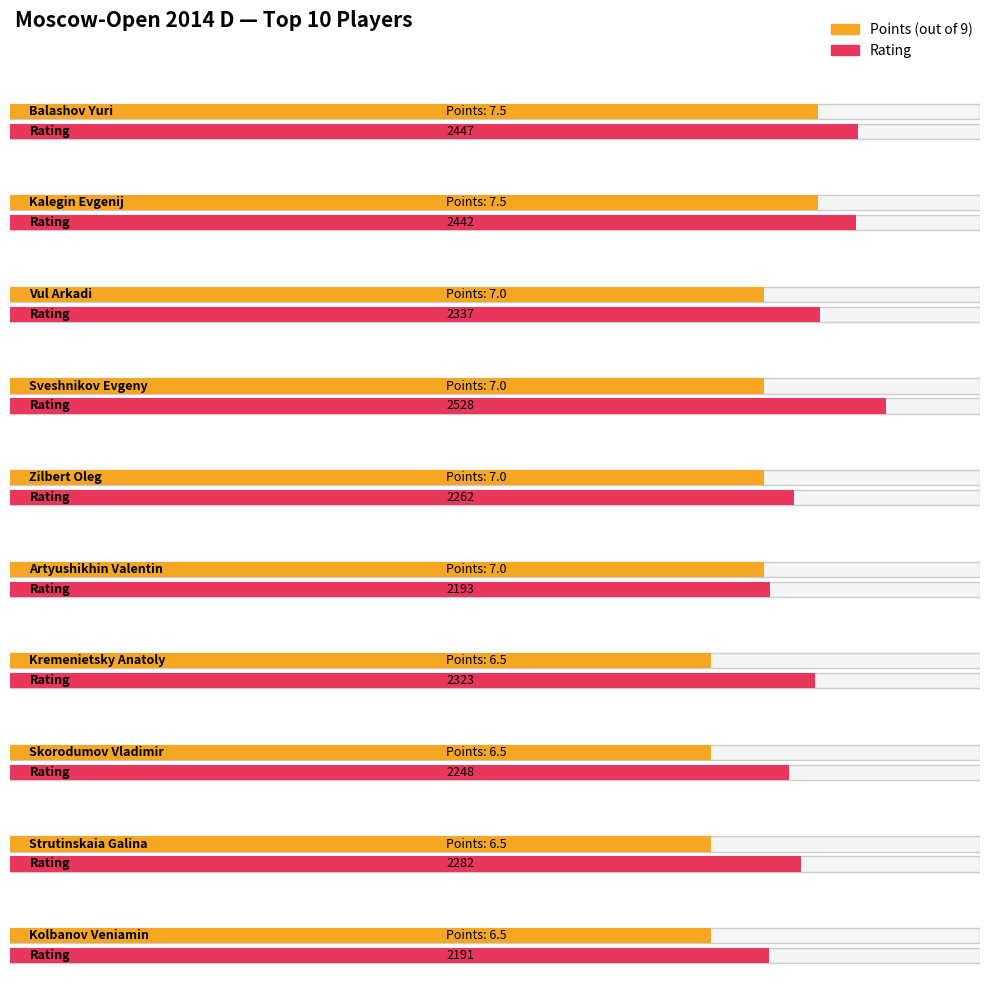

Reading left to right, transcribe all the data shown in this chart.

Points: 7.5	7.5	7.0	7.0	7.0	7.0	6.5	6.5	6.5	6.5
Rating: 2447.0	2442.0	2337.0	2528.0	2262.0	2193.0	2323.0	2248.0	2282.0	2191.0